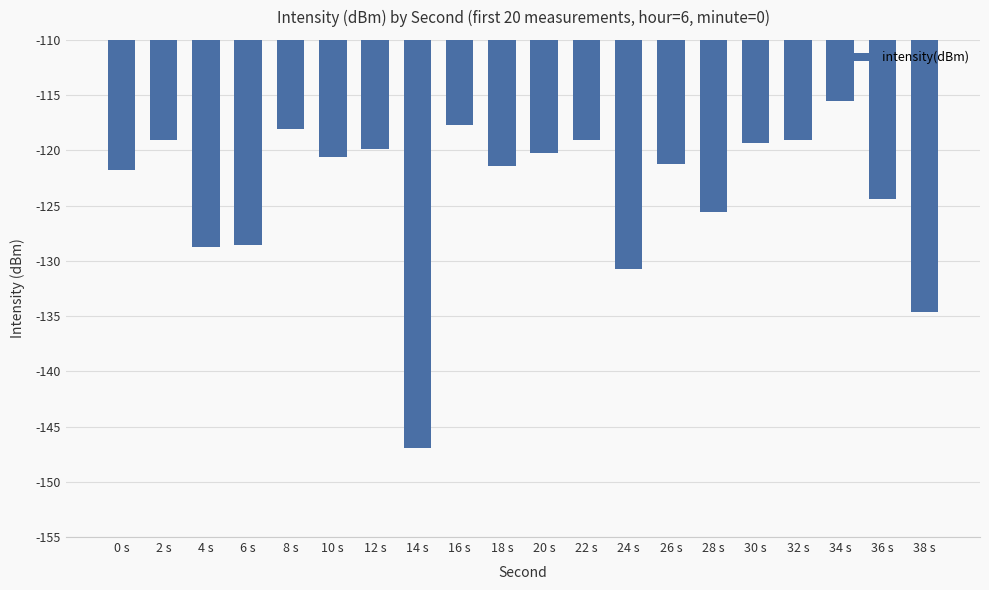

What is the change in value from 14 s to 22 s?

+27.8